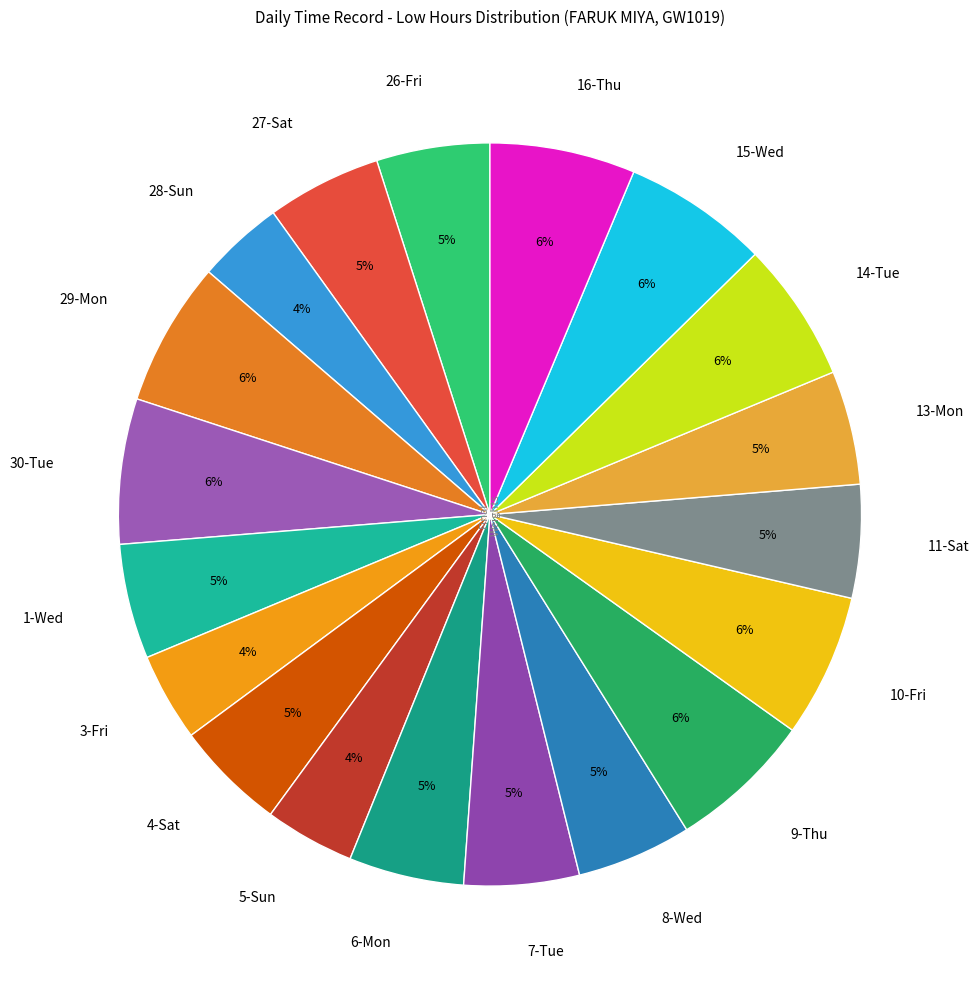

Is it true that 15-Wed is 6% of the pie?

True